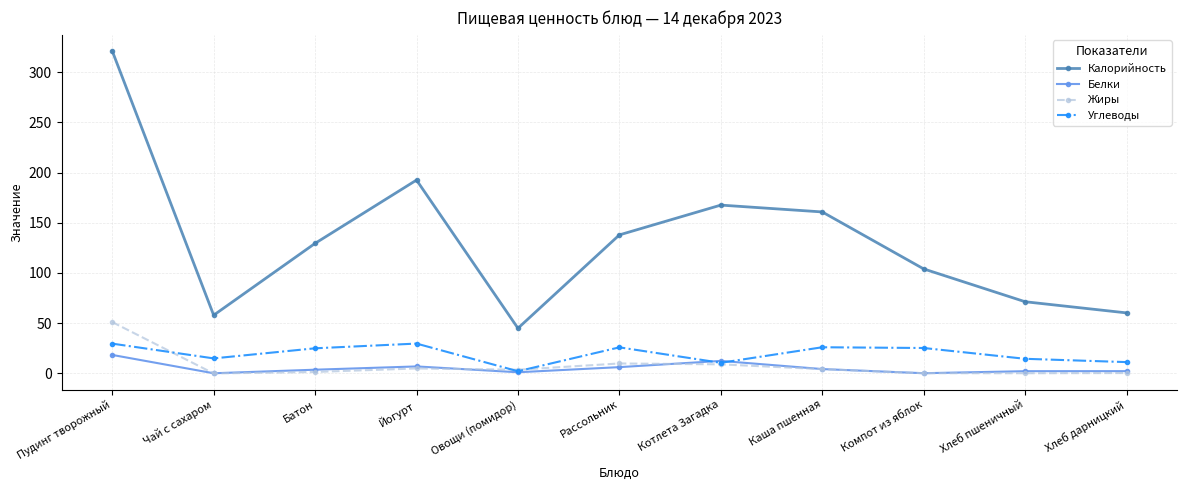

What position from the left is Компот из яблок?

9